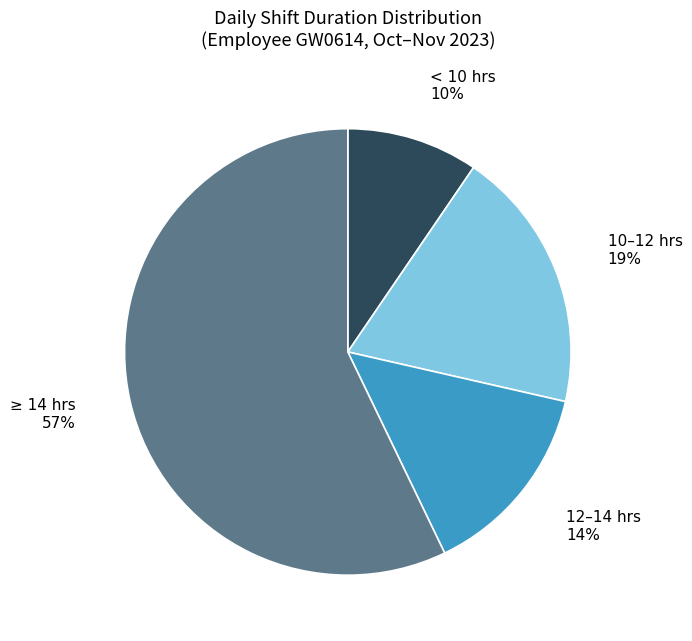

Count the number of slices in the pie.

4